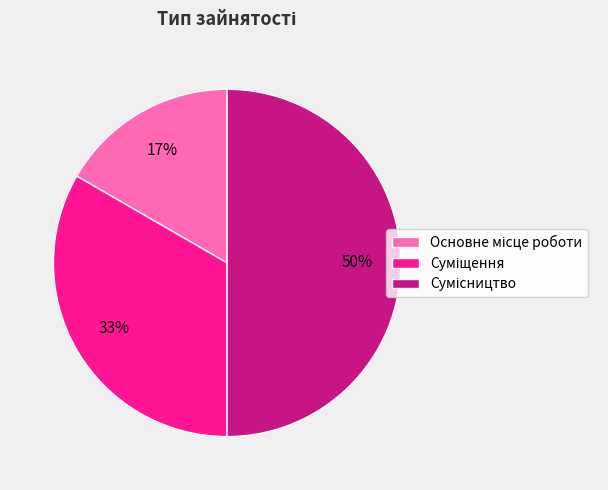

To the nearest percent, what is the average slice percentage?

33%